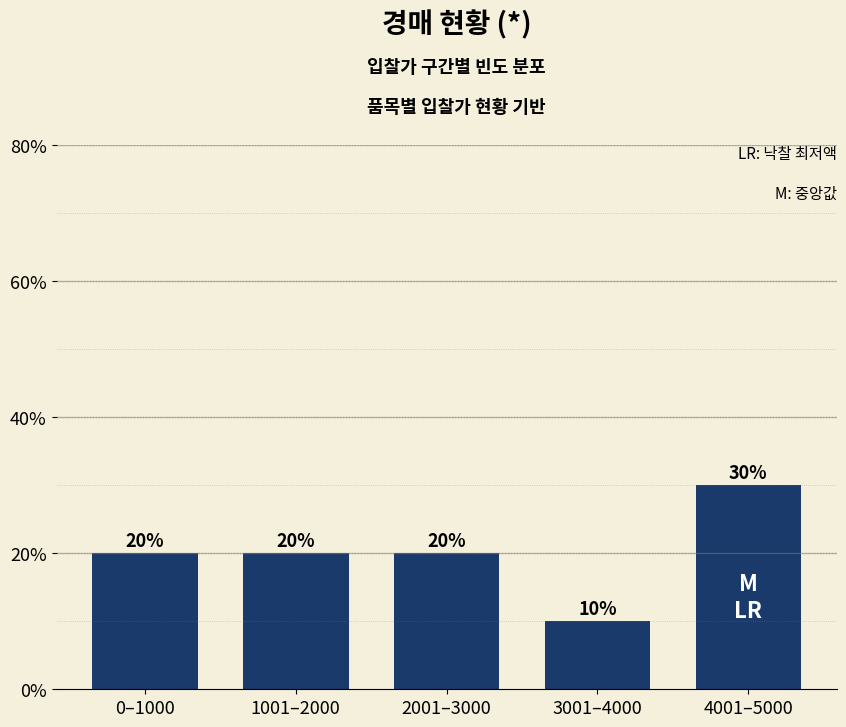

Reading left to right, what are all the values shown in this chart?

20	20	20	10	30